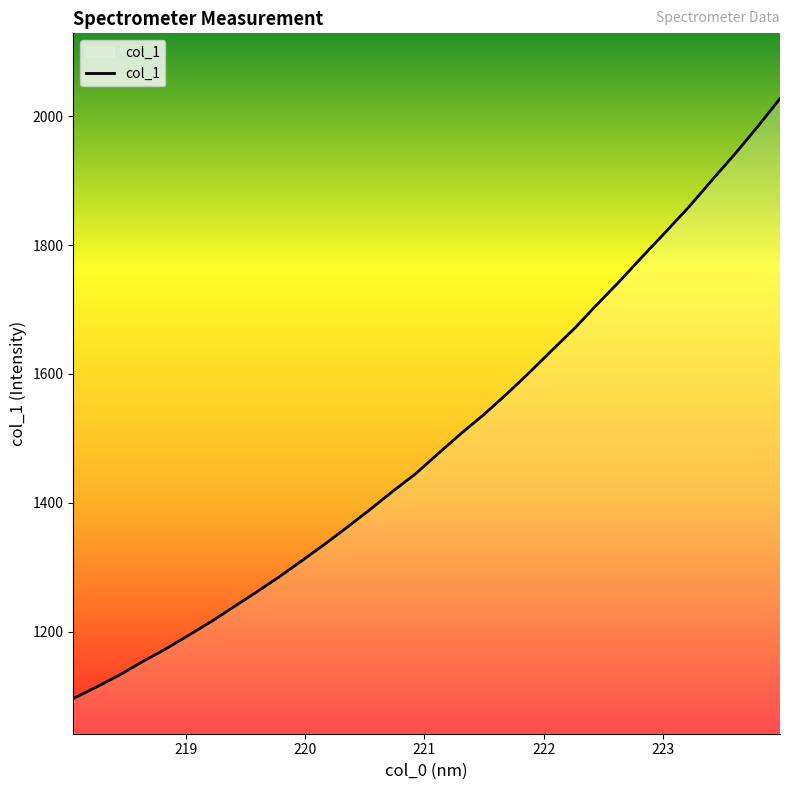

What is the greatest value displayed?

2027.6